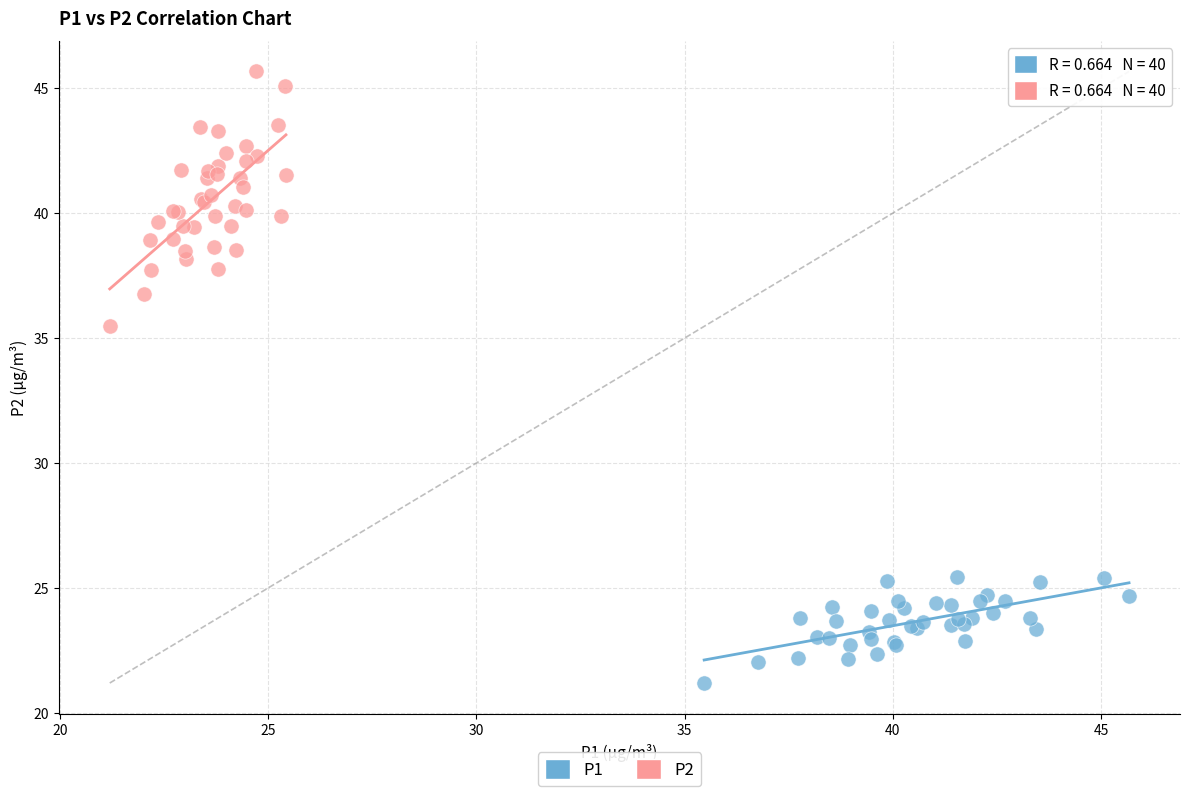

Which series reaches the minimum Y coordinate?

P1